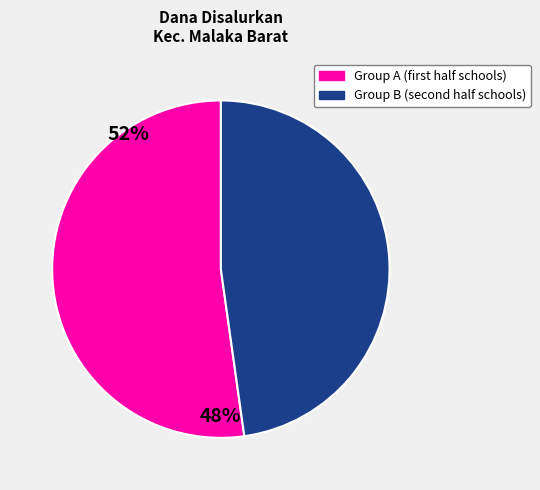

Does any single category account for the majority?

Yes